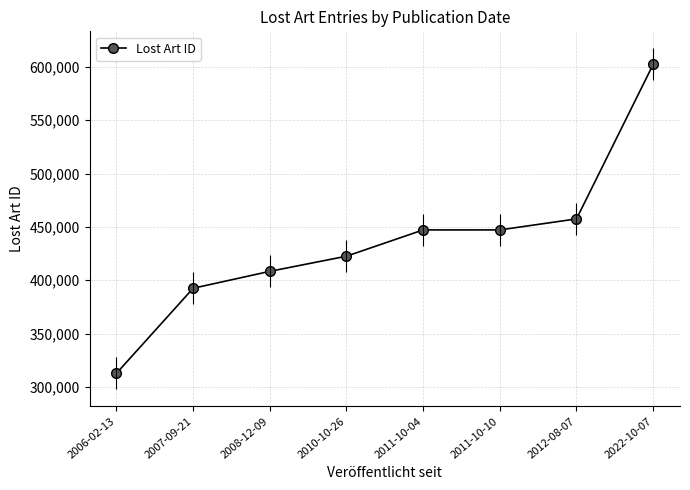

Which has a higher value, 2006-02-13 or 2010-10-26?

2010-10-26